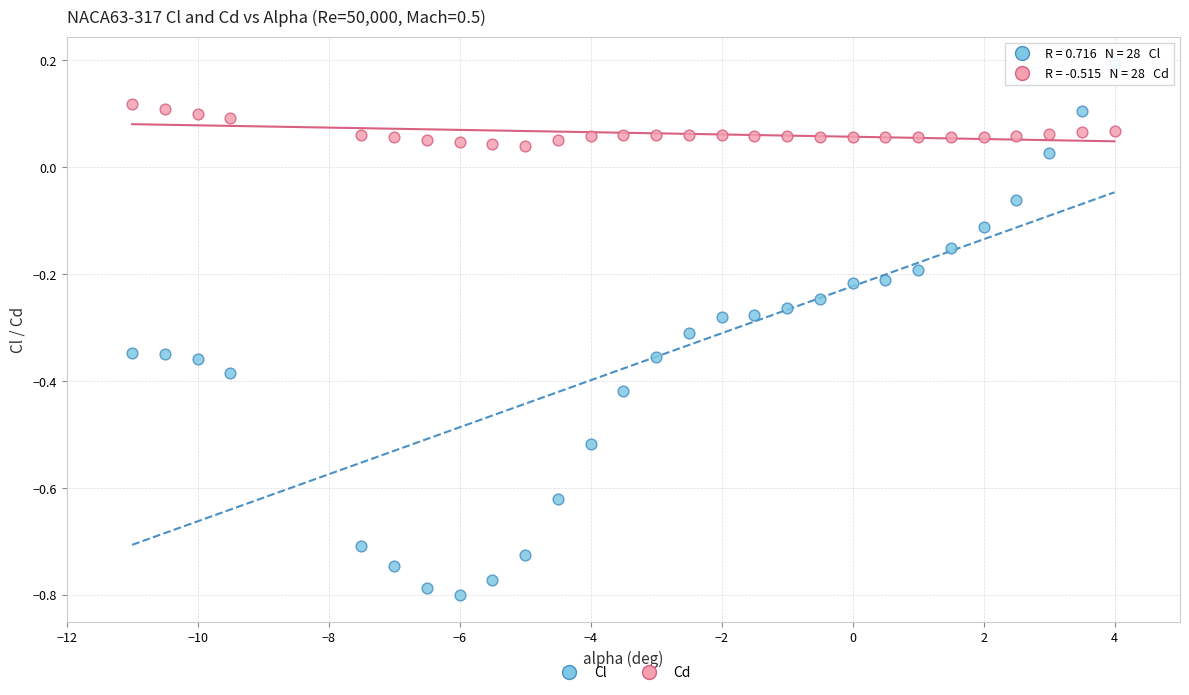

Which series contains the lowest Y value?

Cl